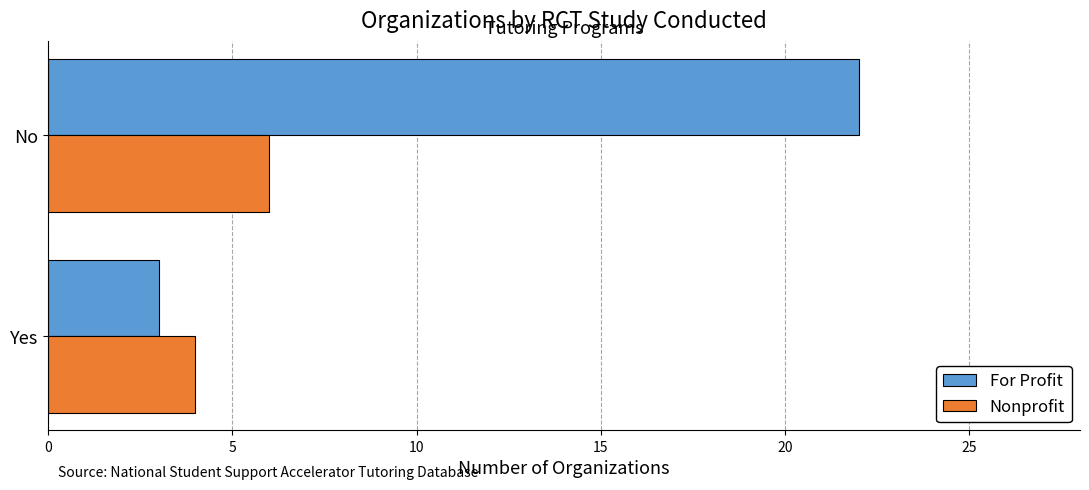

What is the difference between the maximum and minimum values in the Nonprofit series?

2